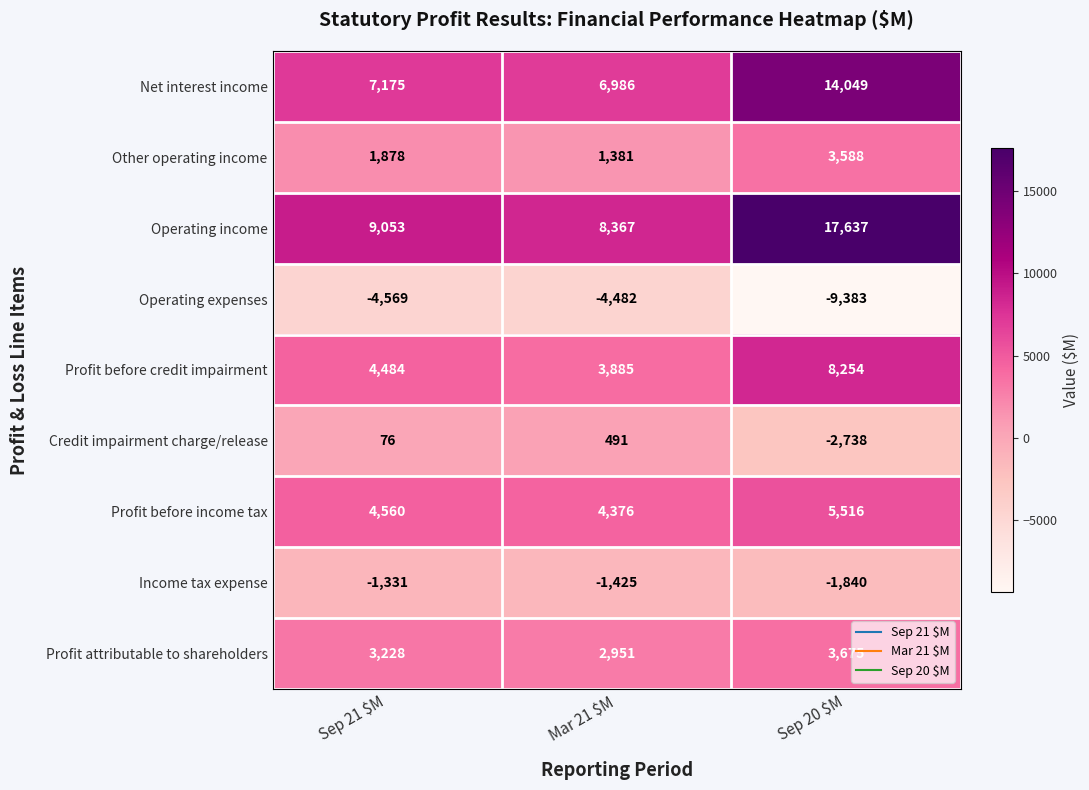

Reading right to left, transcribe all the data shown in this chart.

Net interest income: 14049	6986	7175
Other operating income: 3588	1381	1878
Operating income: 17637	8367	9053
Operating expenses: -9383	-4482	-4569
Profit before credit impairment: 8254	3885	4484
Credit impairment charge/release: -2738	491	76
Profit before income tax: 5516	4376	4560
Income tax expense: -1840	-1425	-1331
Profit attributable to shareholders: 3675	2951	3228